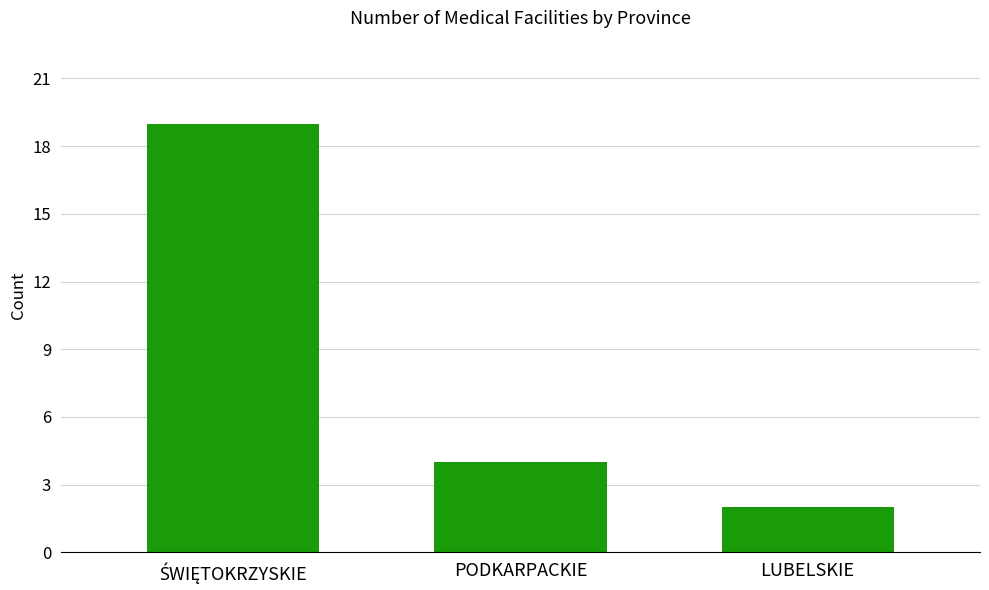

What value does the data have at LUBELSKIE?

2